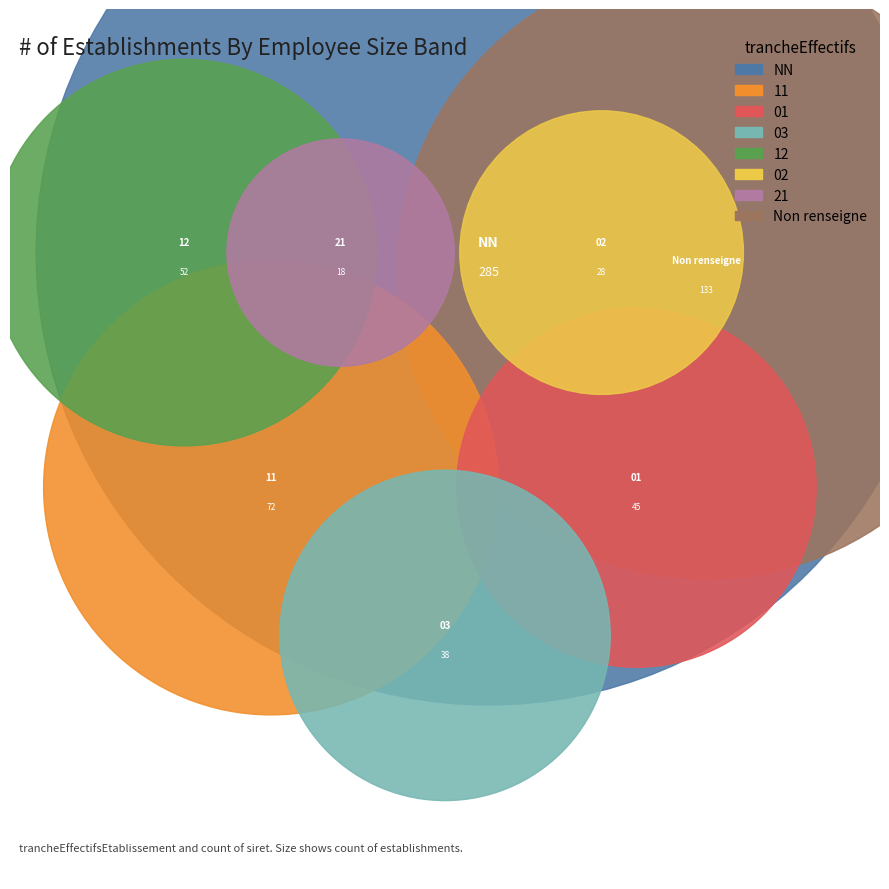

How many segments does this pie chart have?

8